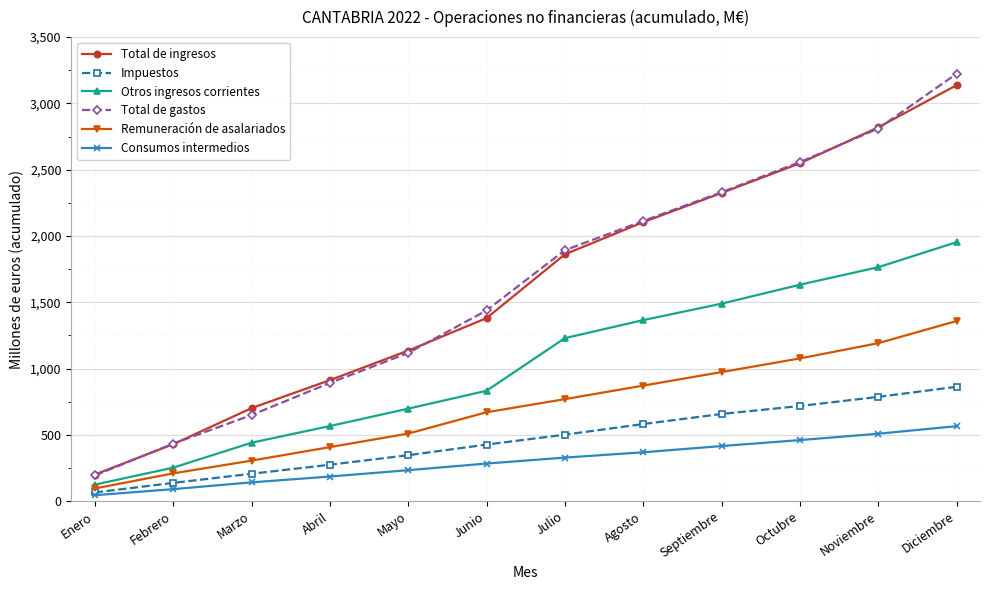

Is the value of Remuneración de asalariados at Noviembre greater than the value of Total de gastos at Agosto?

No